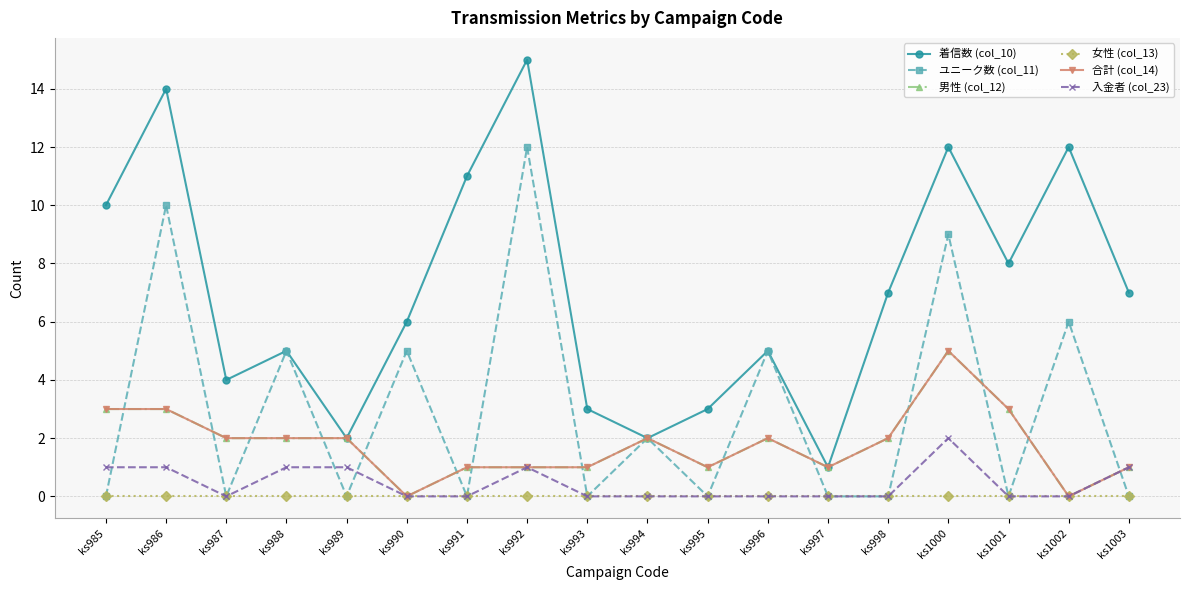

Is this an area chart (filled region under the line)?

No